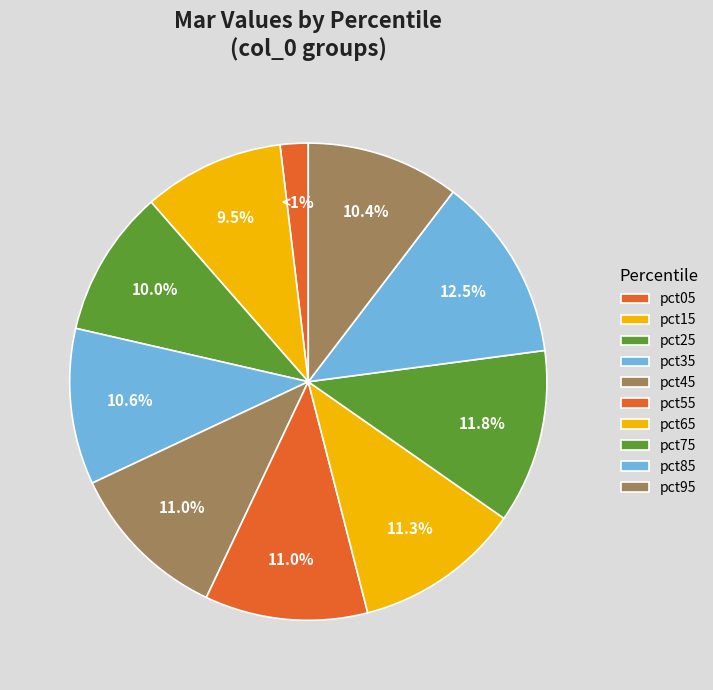

To the nearest percent, what is the average slice percentage?

10%